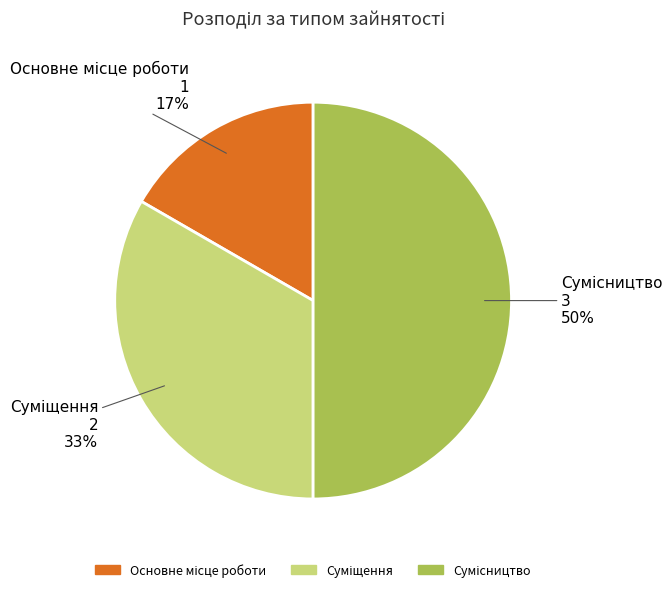

What percentage is NOT represented by Основне місце роботи?

83.3%